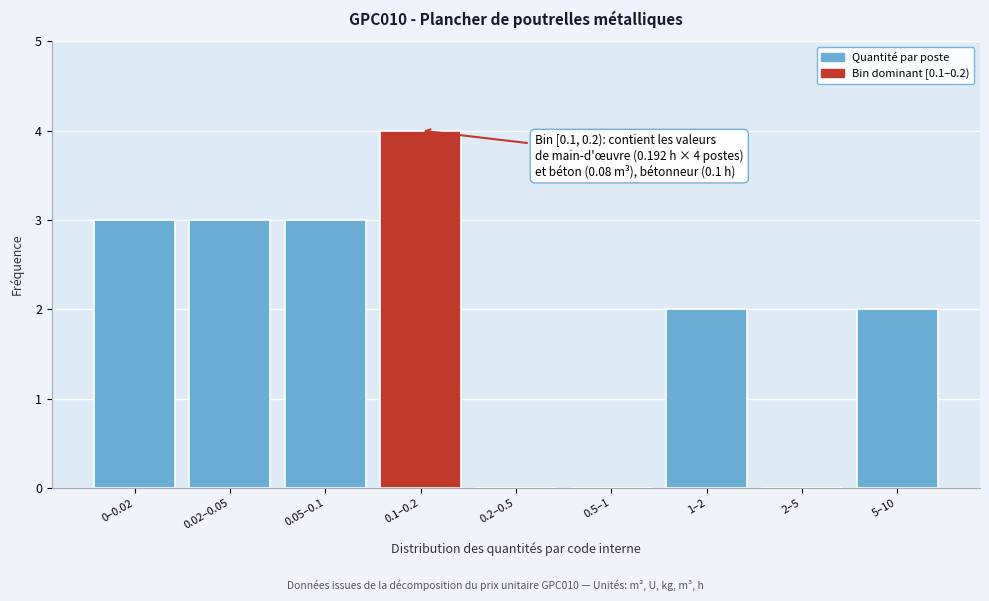

Reading left to right, extract all data points from this chart.

0–0.02=3	0.02–0.05=3	0.05–0.1=3	0.1–0.2=4	0.2–0.5=0	0.5–1=0	1–2=2	2–5=0	5–10=2